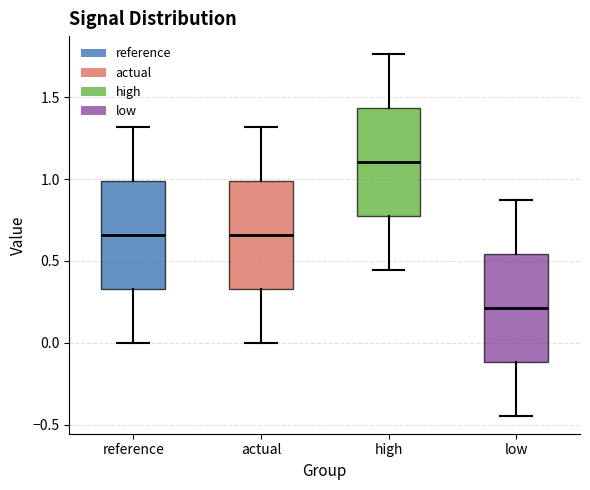

Where is the lower edge of the box for reference on the y-axis? The values are not printed on the chart, so give them approximately, as read against the axis.

0.35